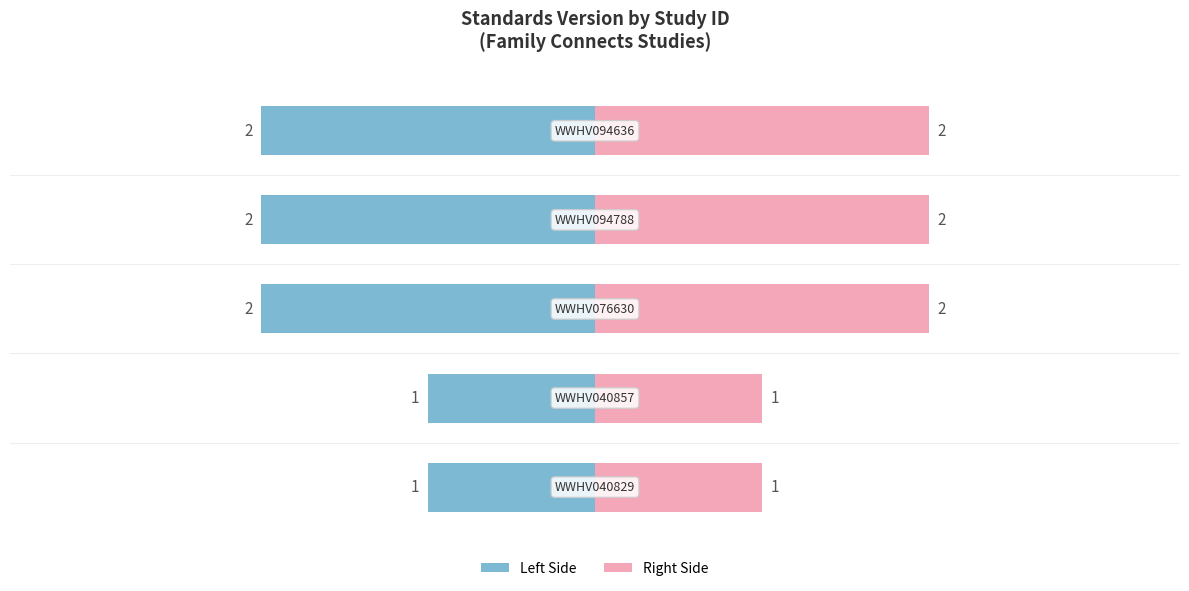

Reading right to left, what are all the values shown in this chart?

Standards Version (Left): -2	-2	-2	-1	-1
Standards Version (Right): 2	2	2	1	1